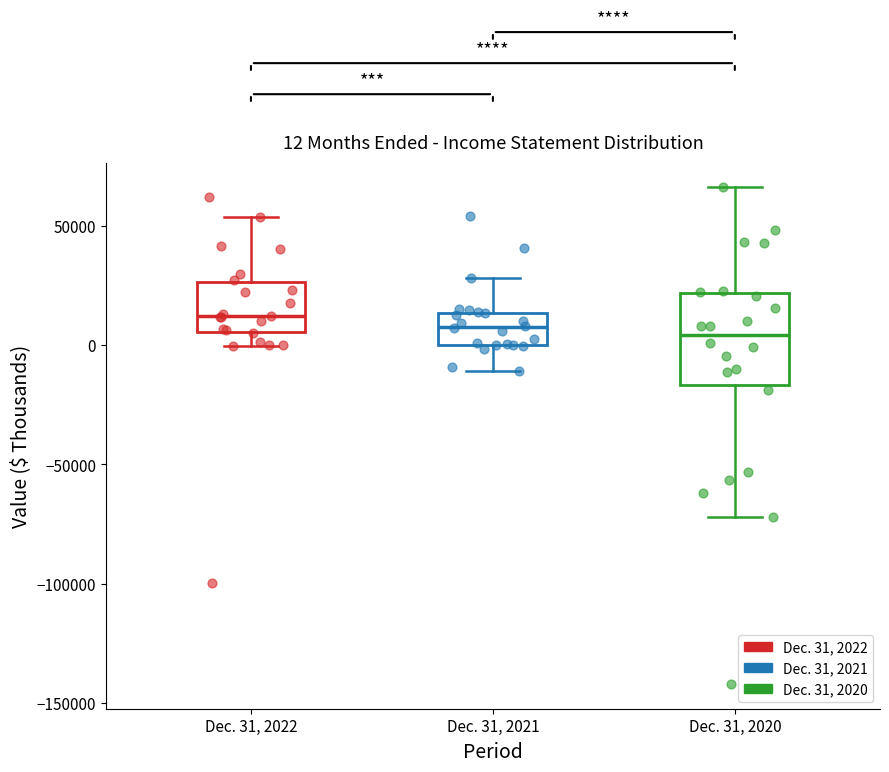

Comparing the boxes themselves (not the whiskers), which one is the tallest?

Dec. 31, 2020